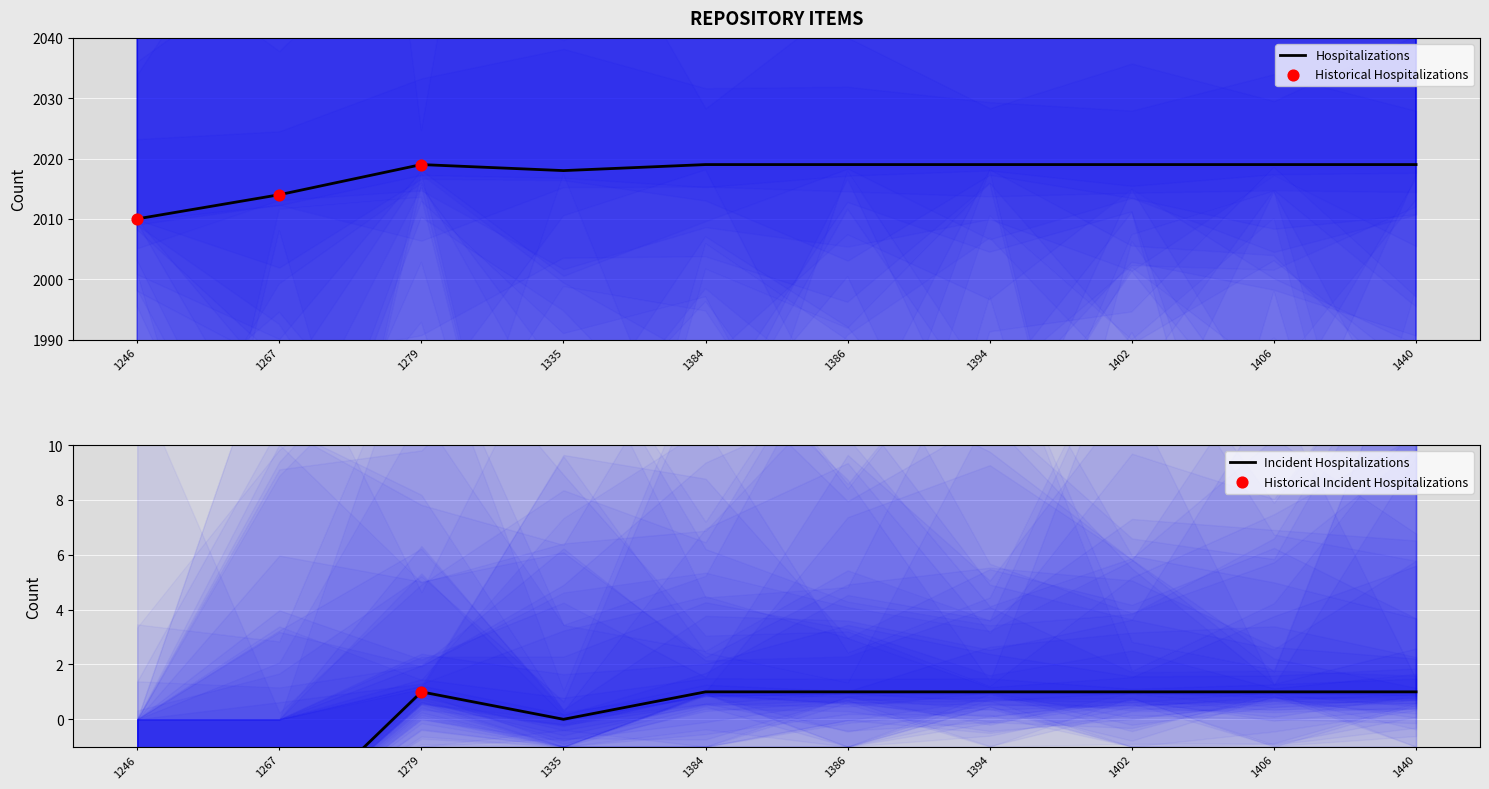

True or false: Hospitalizations has a value of 2019 at 1406.

True